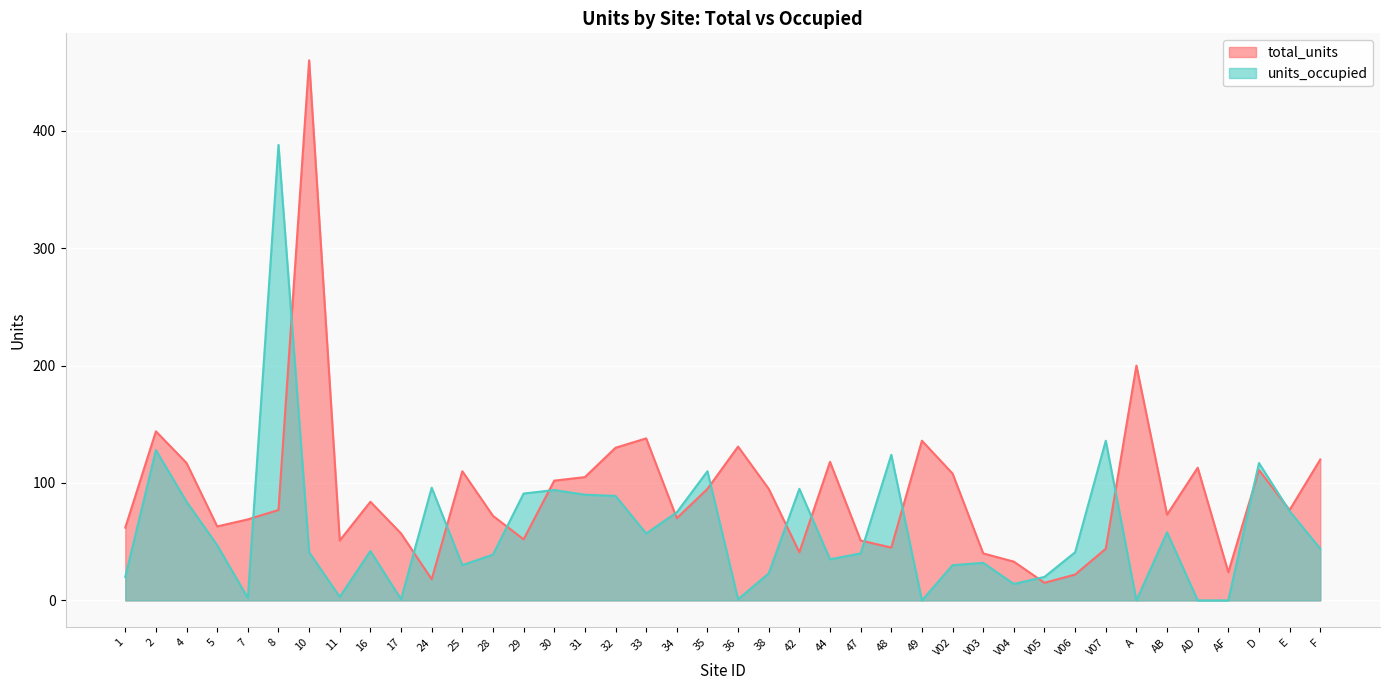

What is the label of the 8th point from the left?

11